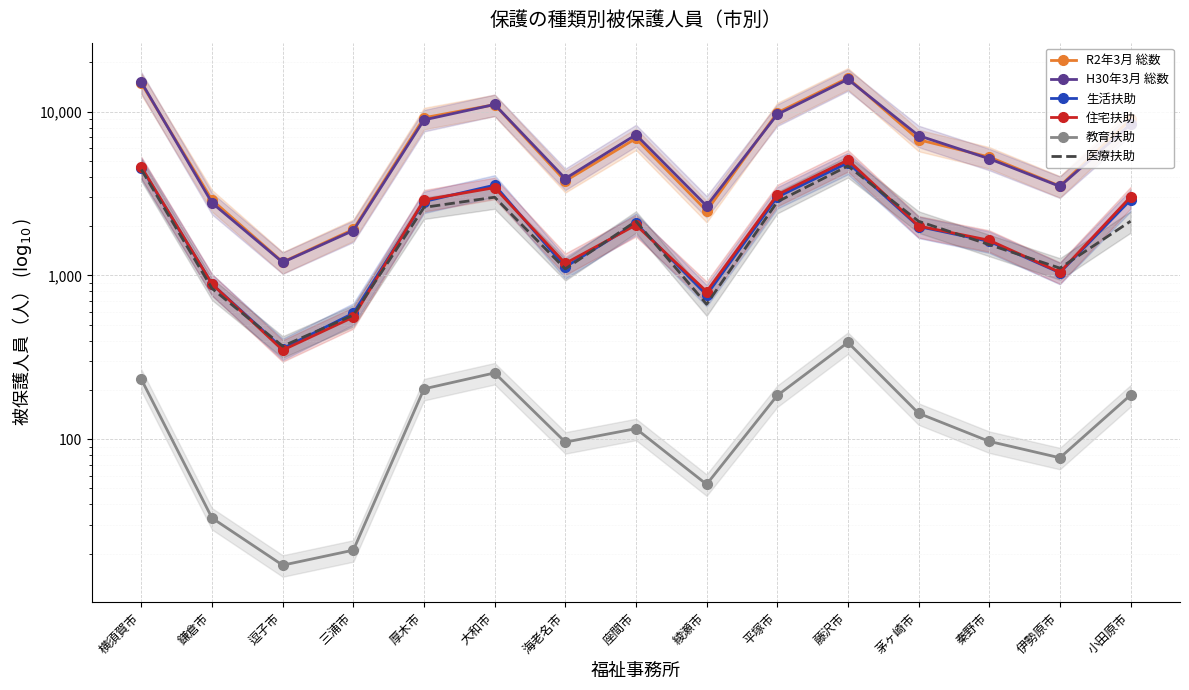

What is the value of the 生活扶助 point at the 6th from the left?

3563